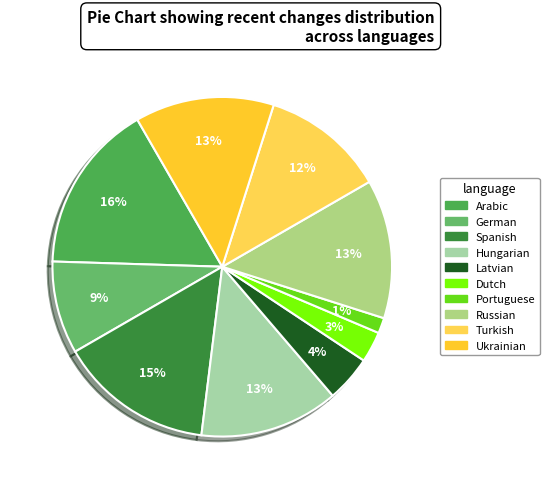

How many slices are in this pie chart?

10